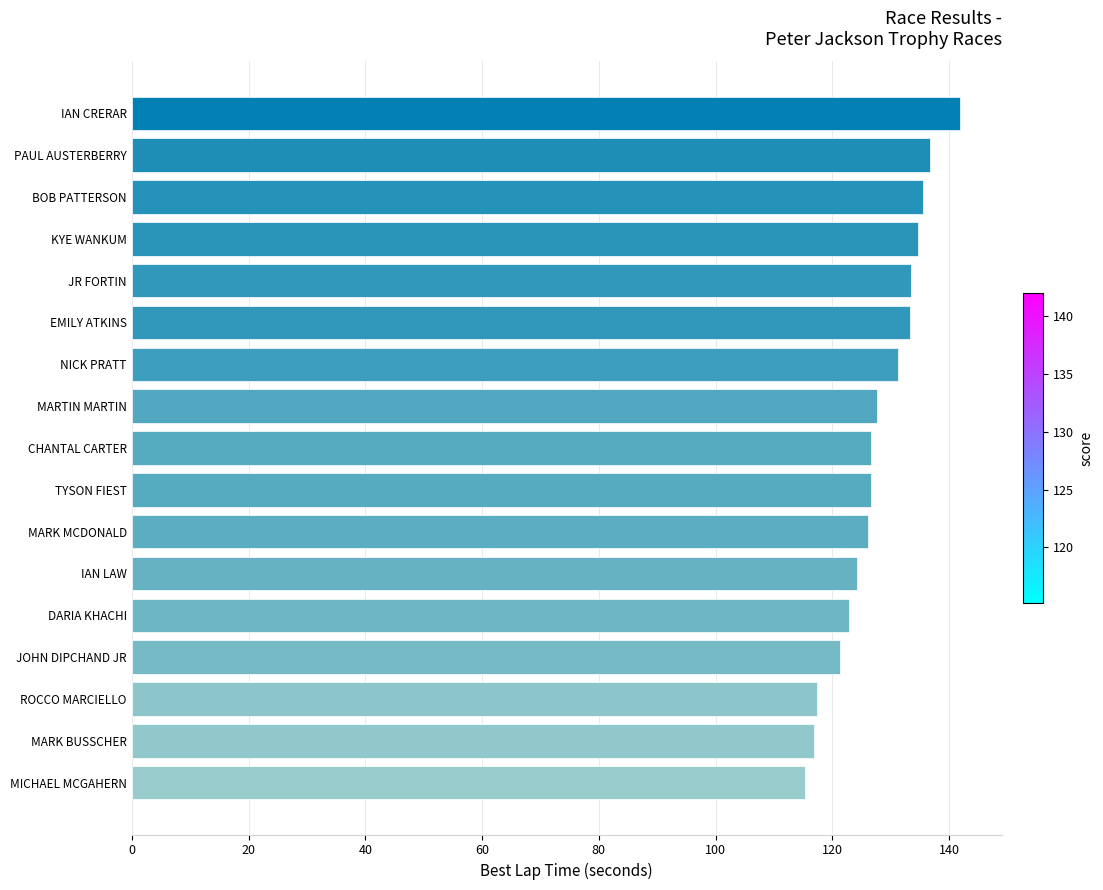

How many distinct data groups are displayed?

1